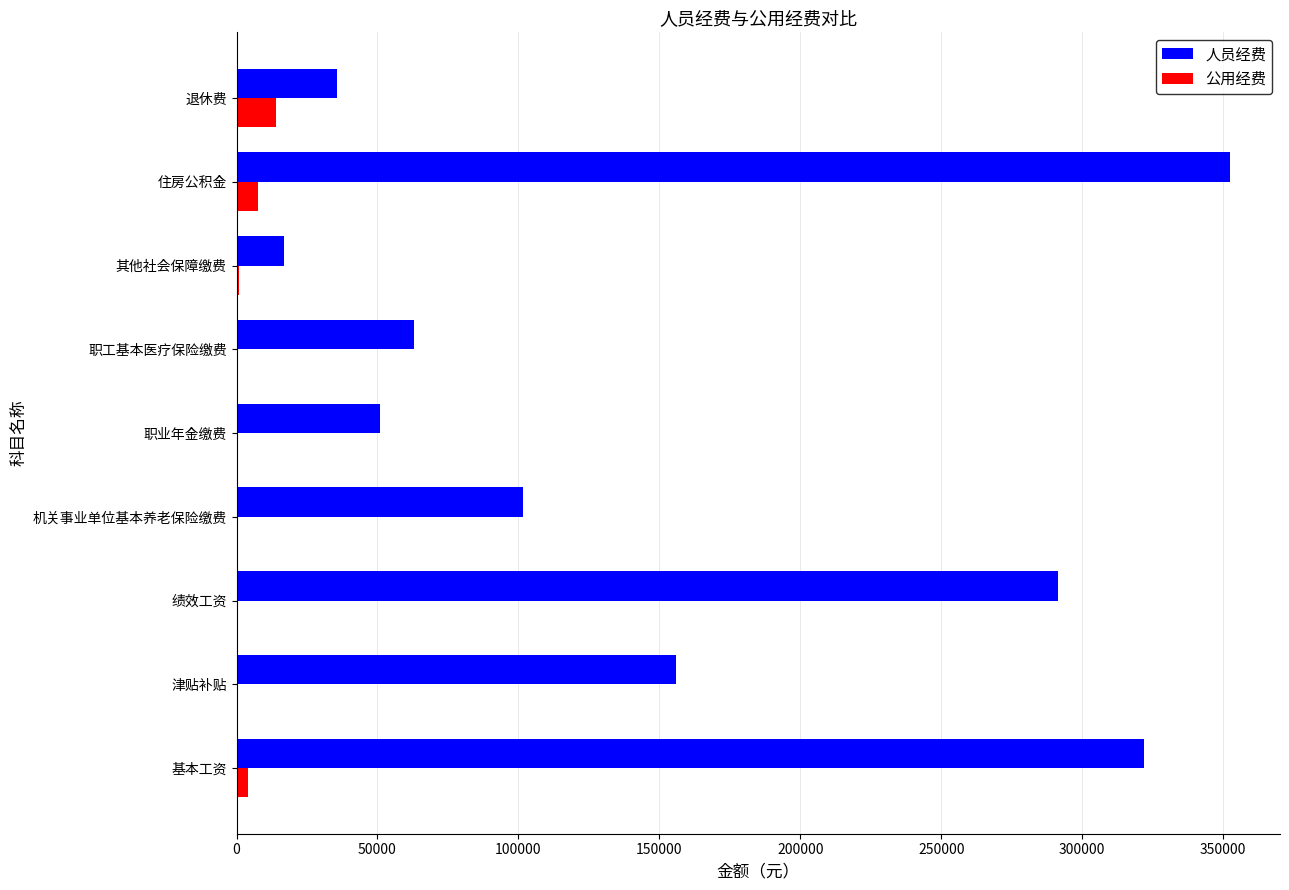

Is it true that 人员经费 equals 133837.0 at 机关事业单位基本养老保险缴费?

False